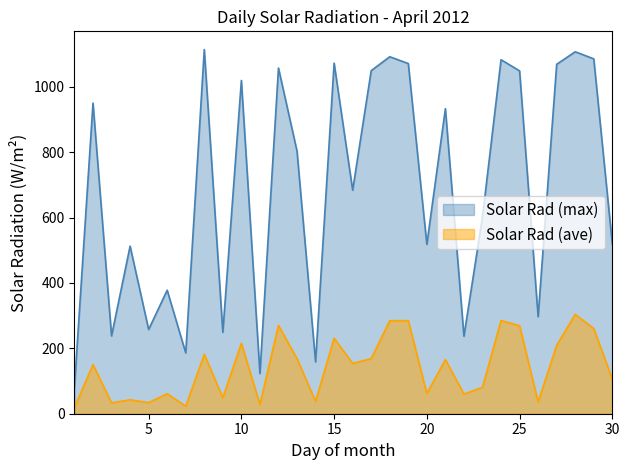

Where is the first local minimum for Solar Rad (ave)?

3